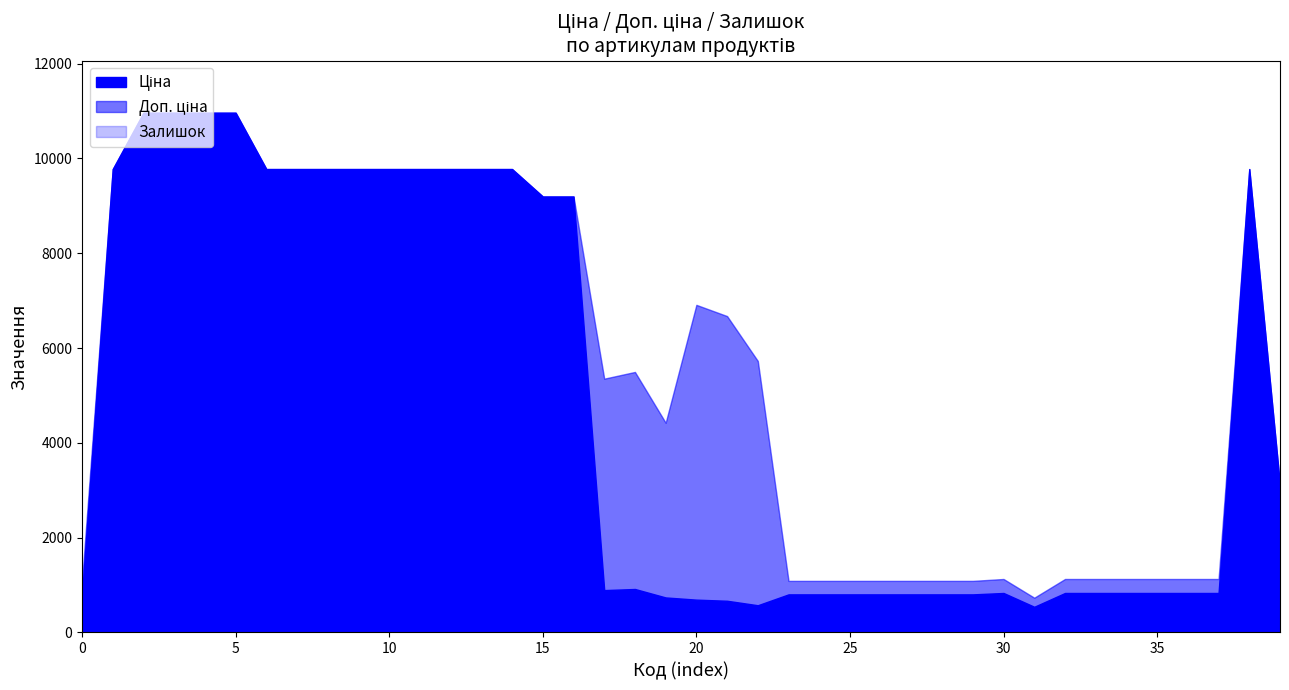

How many interior local peaks does the Залишок series have?

8